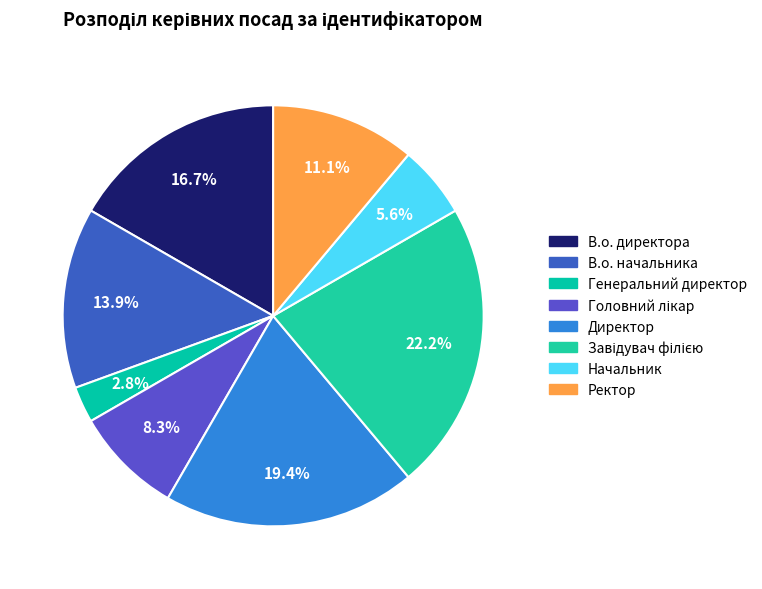

Is there any slice that represents more than half of the pie?

No